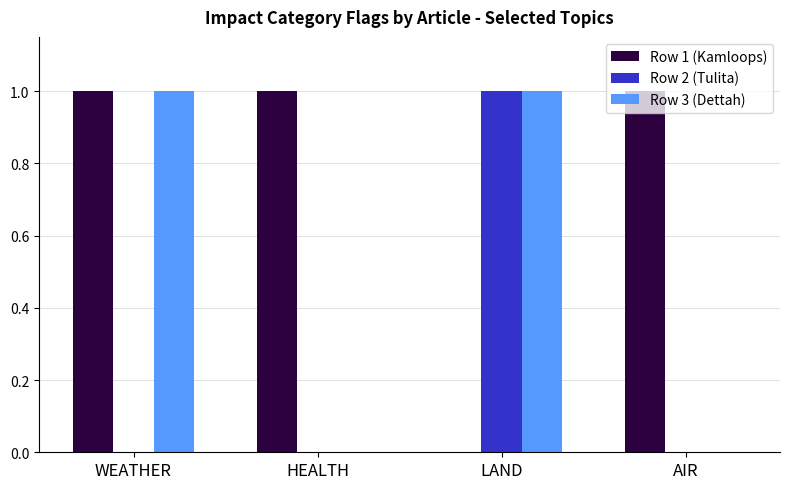

Is it true that Row 3 (Dettah) equals 0 at WEATHER?

False